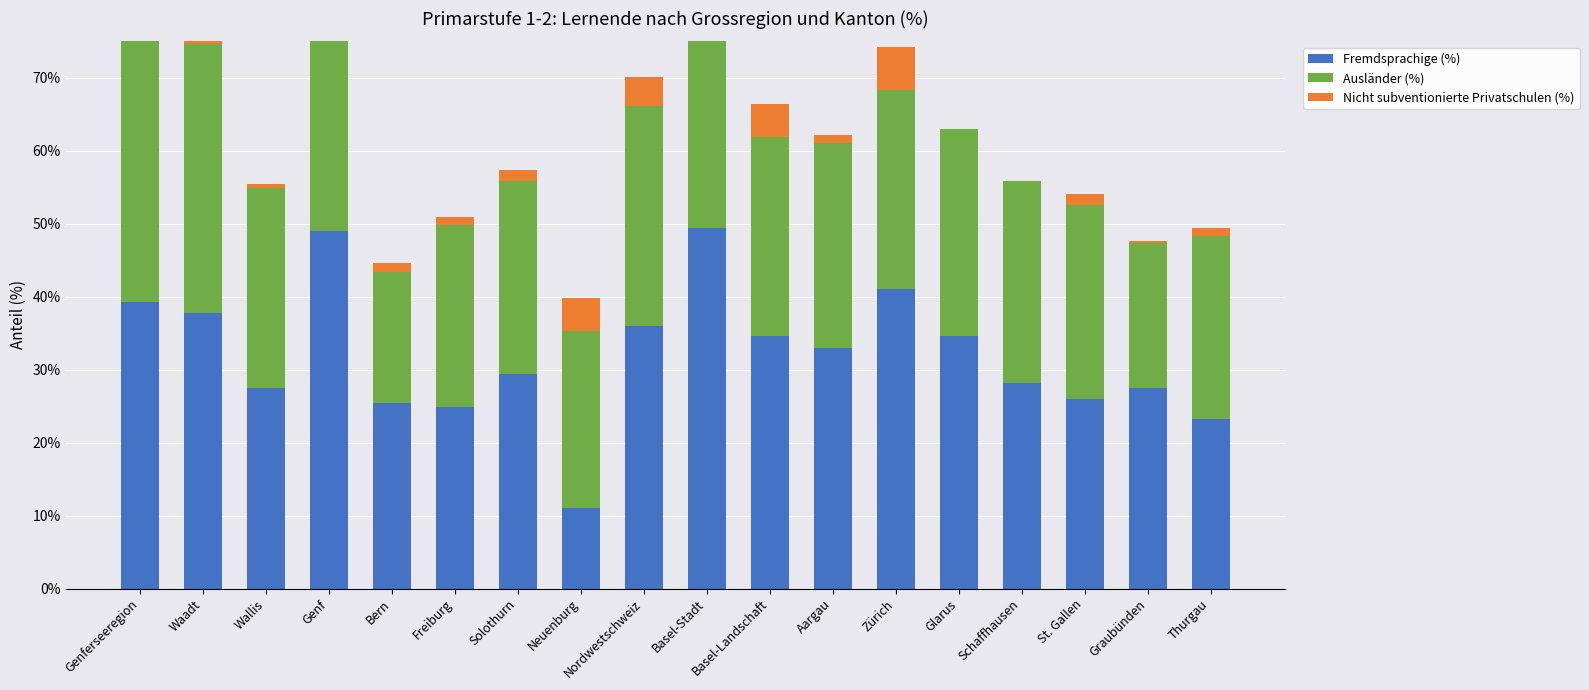

Rank the series at Solothurn from highest to lowest value.

Fremdsprachige (%), Ausländer (%), Nicht subventionierte Privatschulen (%)